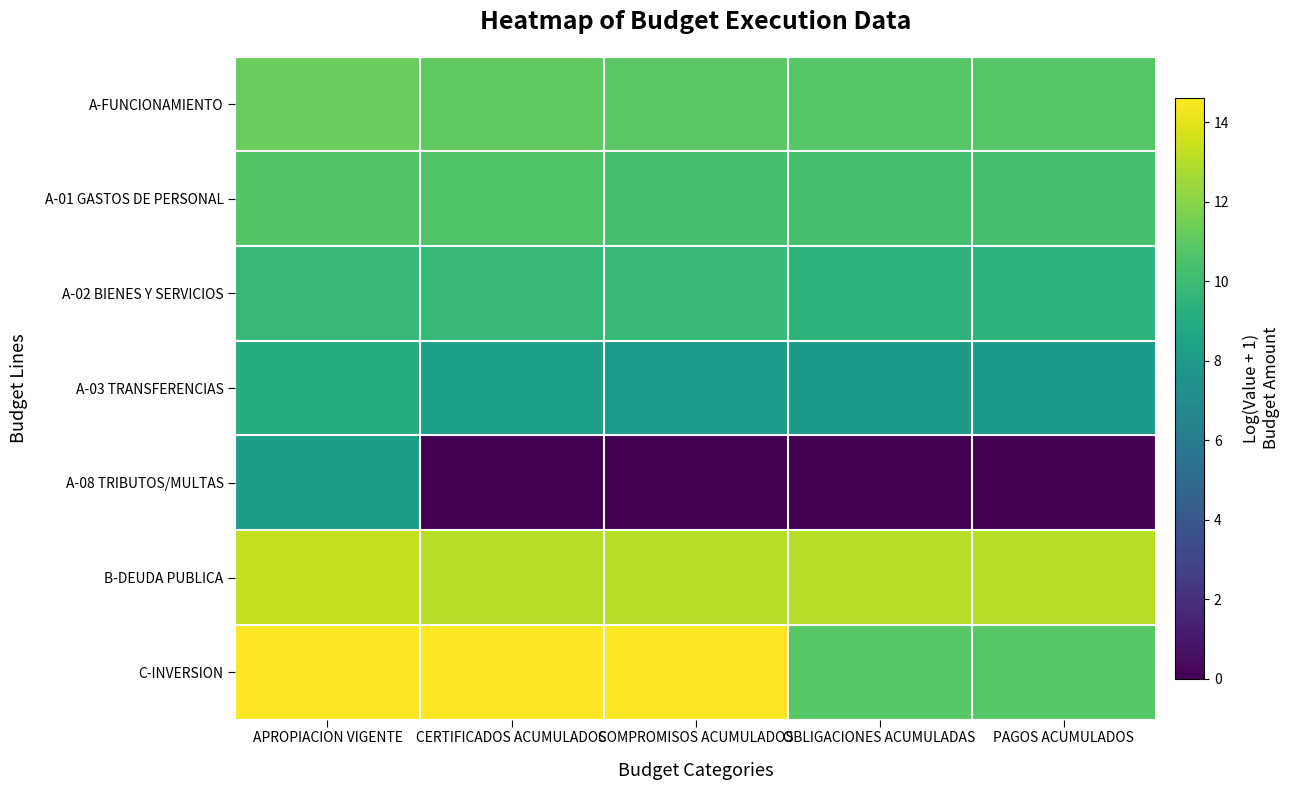

How many series are shown in this chart?

7